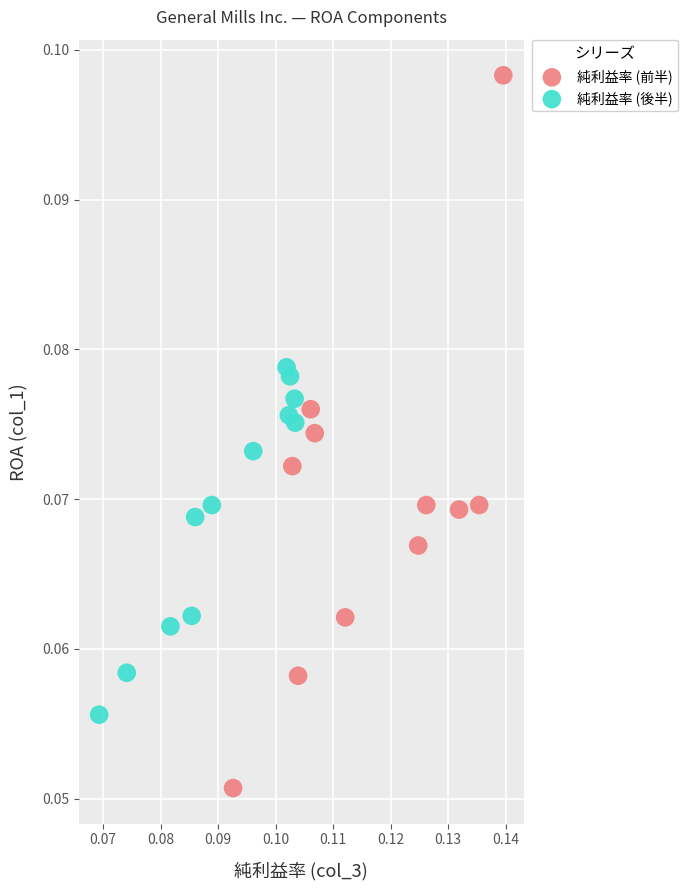

Which series reaches the maximum Y coordinate?

純利益率 (前半)